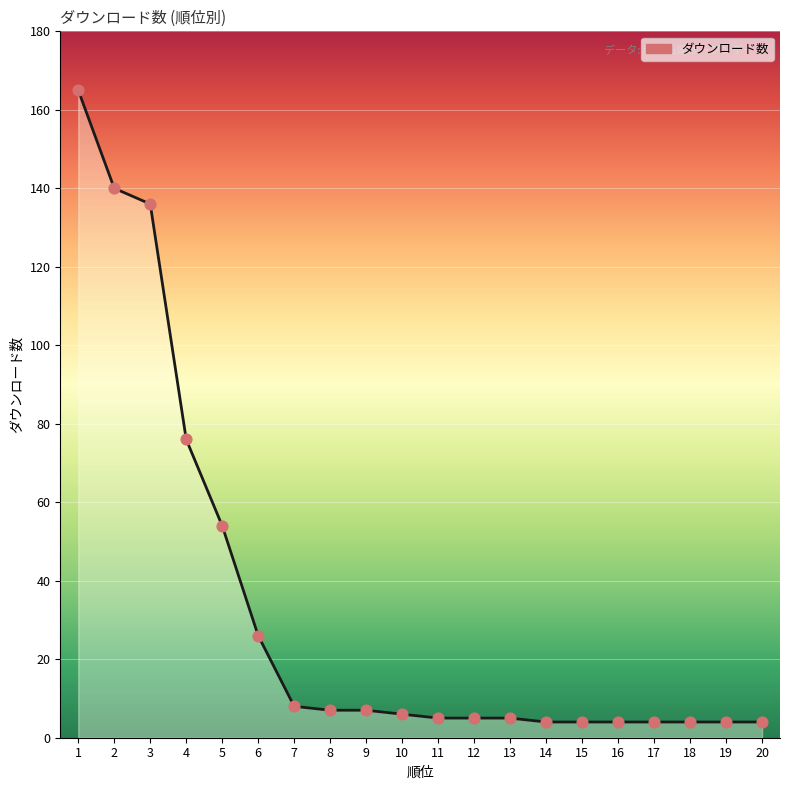

Between 13 and 9, which is larger?

9